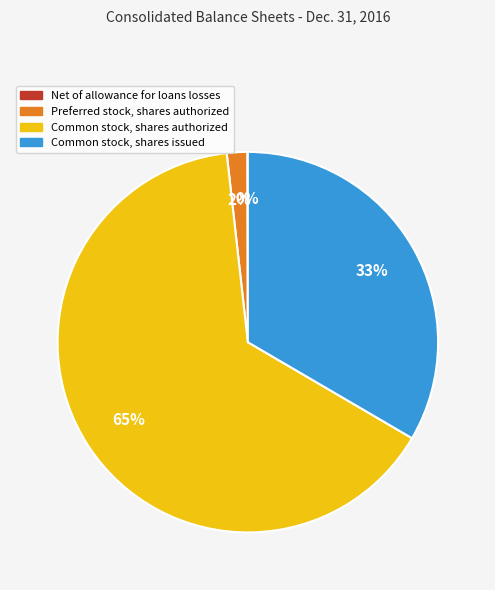

Which category has the biggest portion of the pie?

Common stock, shares authorized